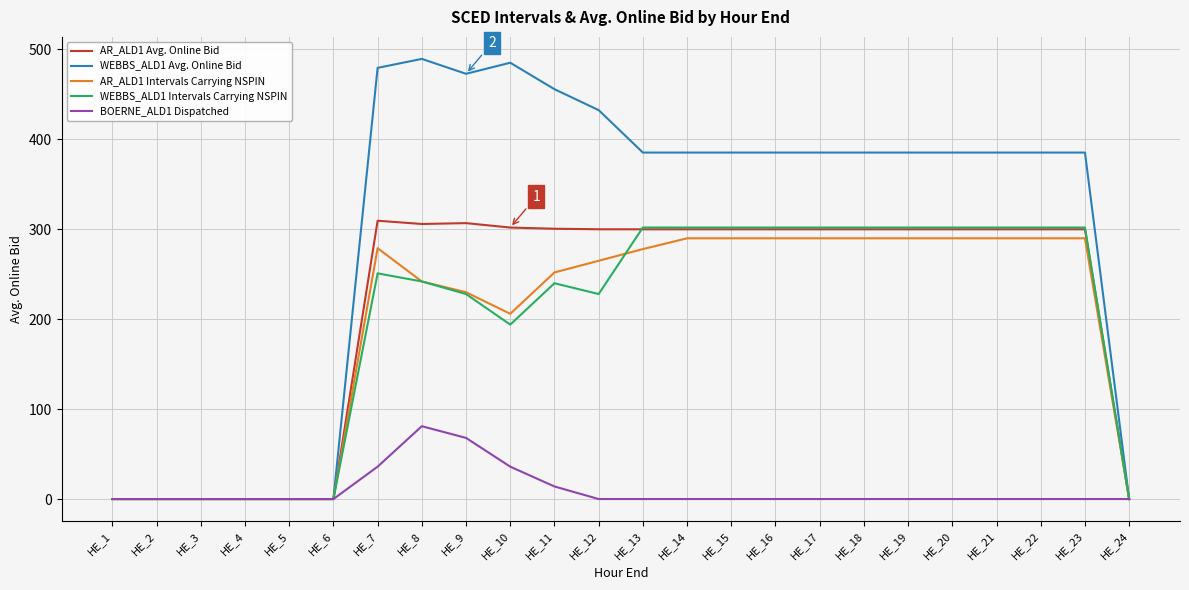

Which series has the largest range (max minus min)?

WEBBS_ALD1 Avg. Online Bid